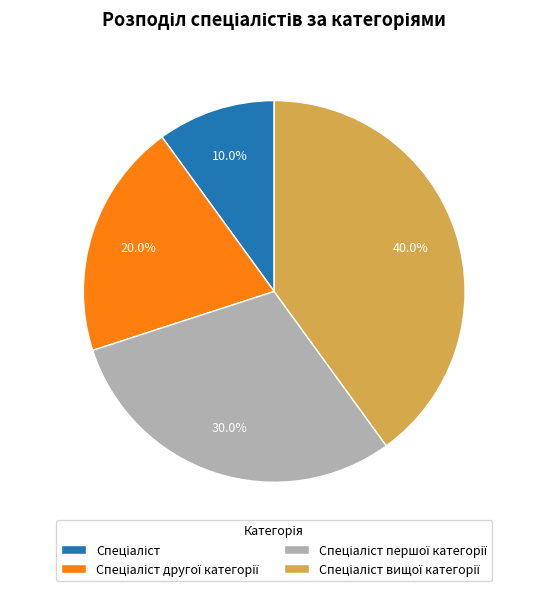

Does any single category account for the majority?

No